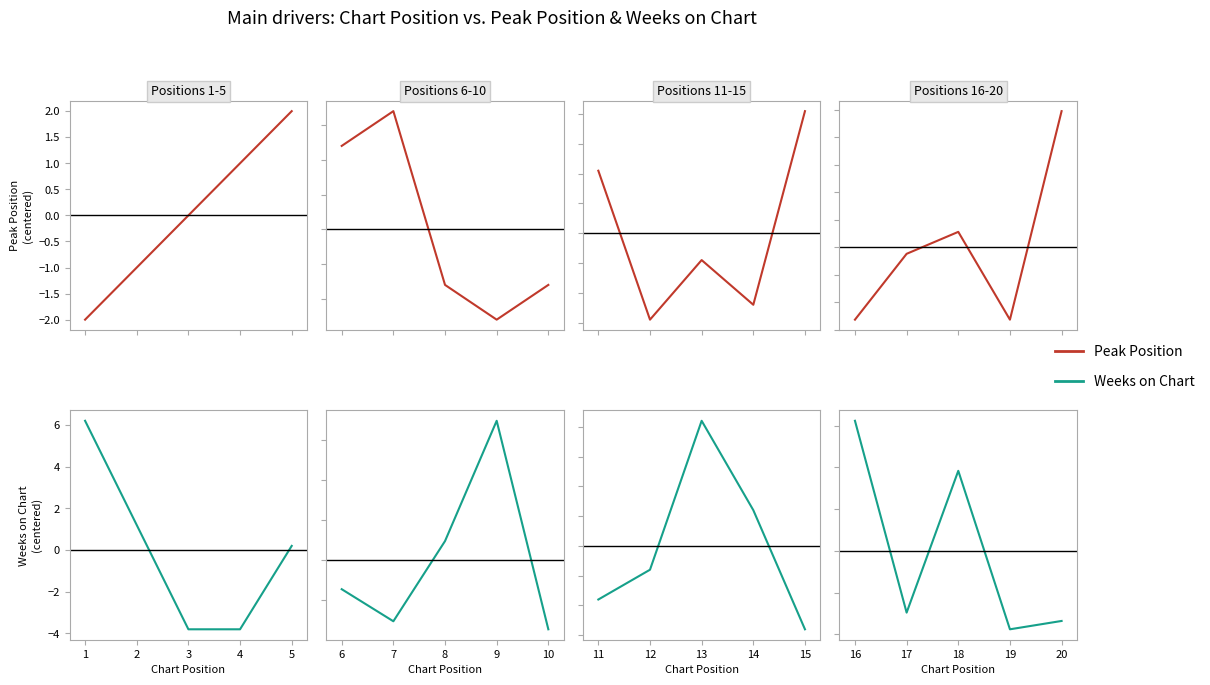

How many interior local peaks does the Peak Position series have?

1